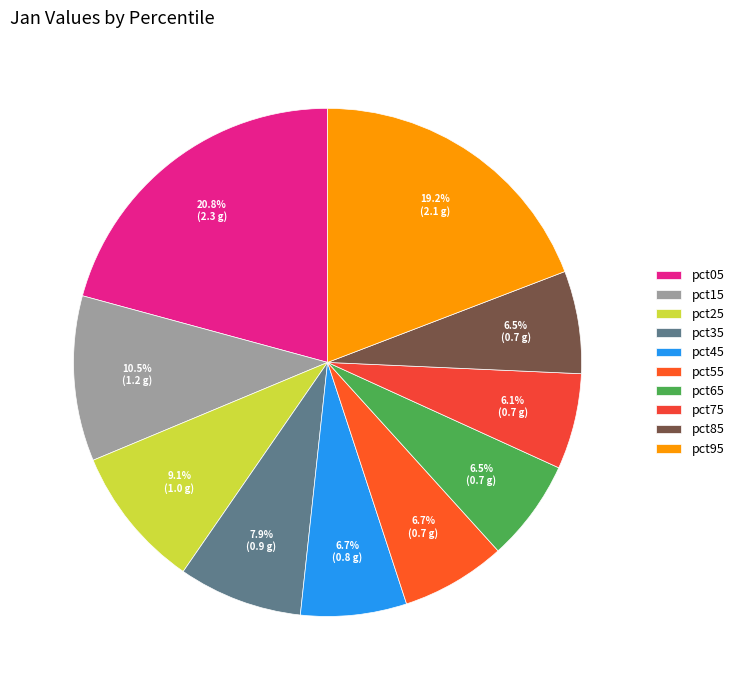

Is the sum of pct65 and pct05 greater than half?

No